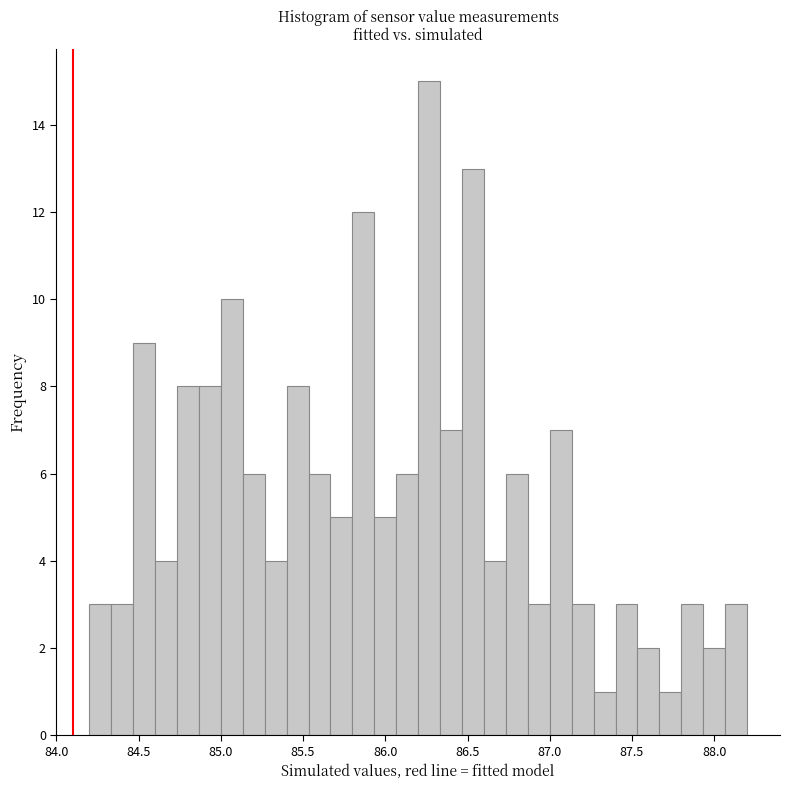

Read against the x-axis, roughly where is the centre of the tallest bar?

86.25